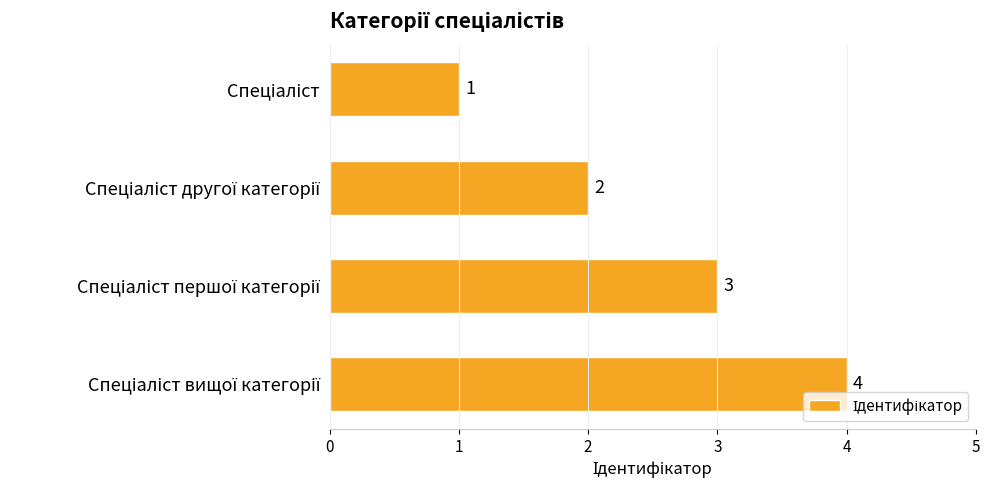

Count the values in the range 2 to 4.

3